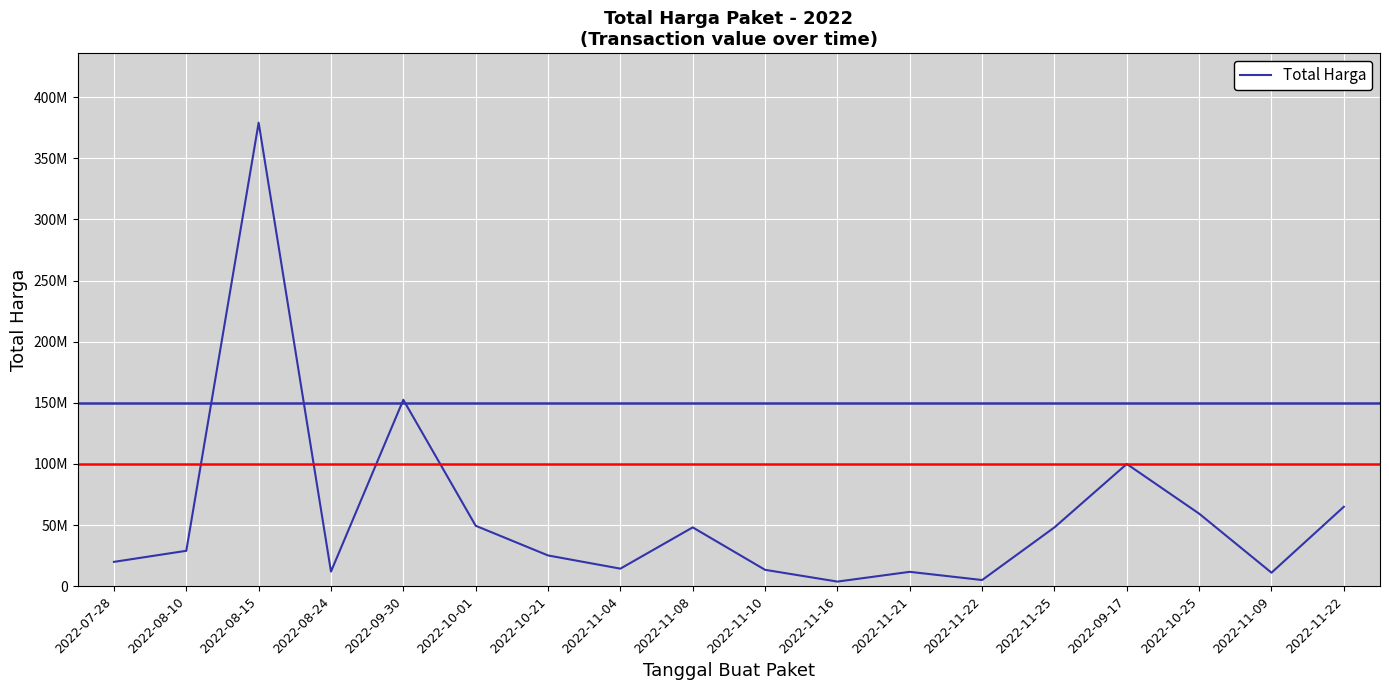

Rank the categories by value from highest to lowest.

2022-08-15, 2022-09-30, 2022-09-17, 2022-11-22, 2022-10-25, 2022-10-01, 2022-11-08, 2022-11-25, 2022-08-10, 2022-10-21, 2022-07-28, 2022-11-04, 2022-11-10, 2022-08-24, 2022-11-21, 2022-11-09, 2022-11-22, 2022-11-16